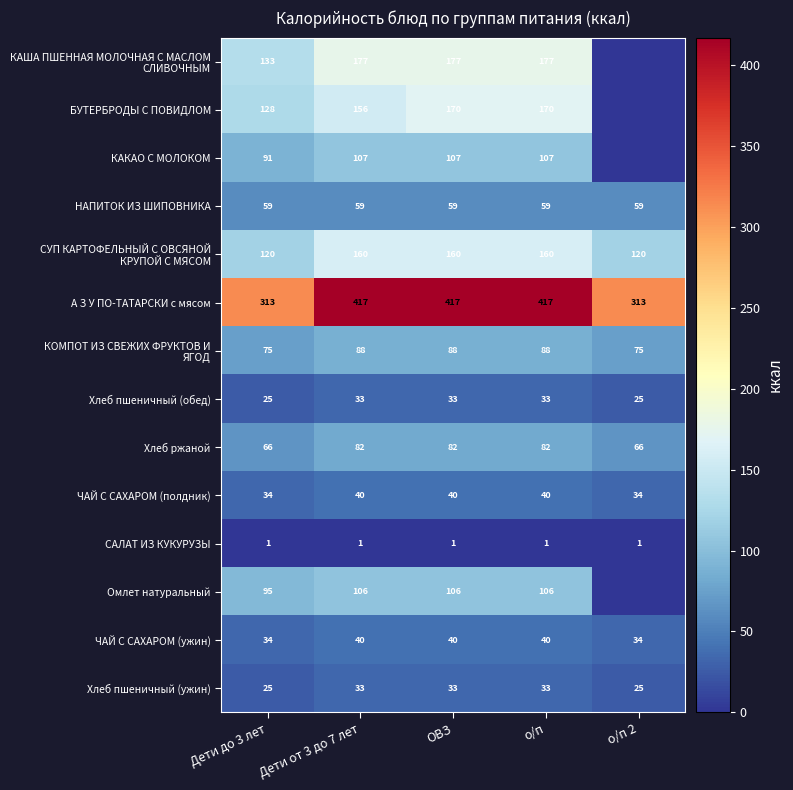

How many data points does each series have?

5